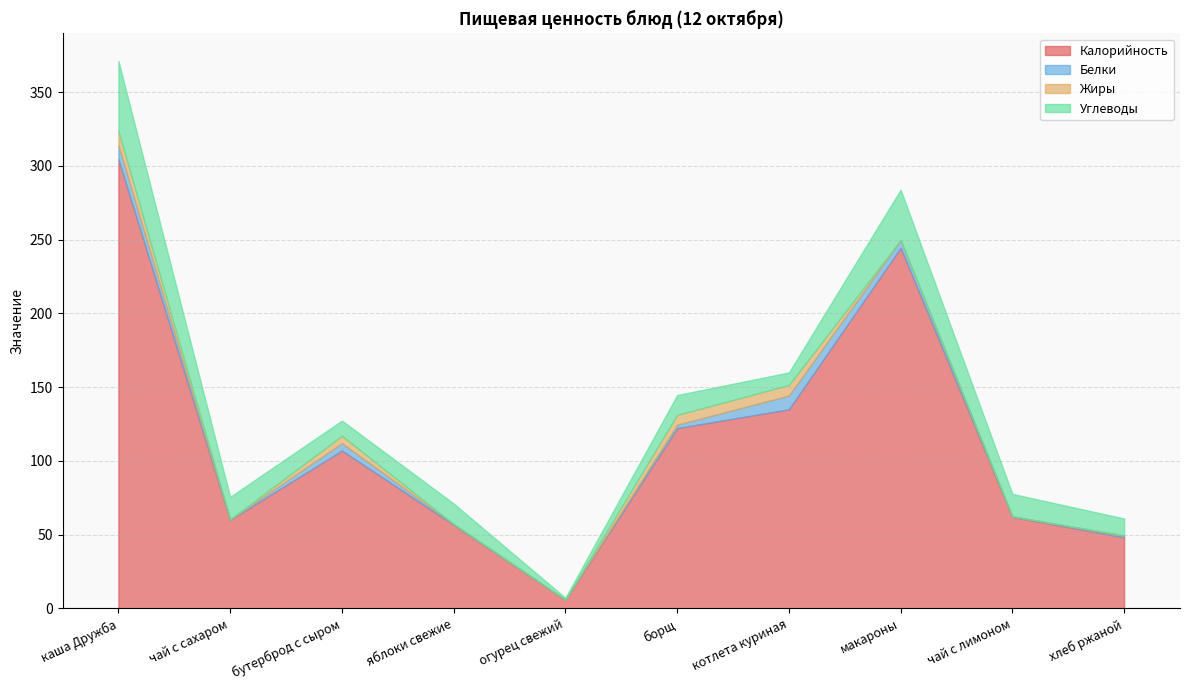

Reading right to left, extract all data points from this chart.

Калорийность: хлеб ржаной=48.2	чай с лимоном=62.0	макароны=244.5	котлета куриная=135.0	борщ=122.2	огурец свежий=5.7	яблоки свежие=56.7	бутерброд с сыром=107.0	чай с сахаром=60.0	каша Дружба=304.5
Белки: хлеб ржаной=1.1	чай с лимоном=0.3	макароны=5.1	котлета куриная=9.3	борщ=2.3	огурец свежий=0.2	яблоки свежие=0.5	бутерброд с сыром=5.0	чай с сахаром=0.3	каша Дружба=9.4
Жиры: хлеб ржаной=0.2	чай с лимоном=0.1	макароны=0.1	котлета куриная=7.2	борщ=6.7	огурец свежий=0.0	яблоки свежие=0.0	бутерброд с сыром=5.0	чай с сахаром=0.1	каша Дружба=9.8
Углеводы: хлеб ржаной=11.4	чай с лимоном=15.2	макароны=34.2	котлета куриная=8.5	борщ=13.4	огурец свежий=1.3	яблоки свежие=13.9	бутерброд с сыром=10.3	чай с сахаром=15.2	каша Дружба=47.5